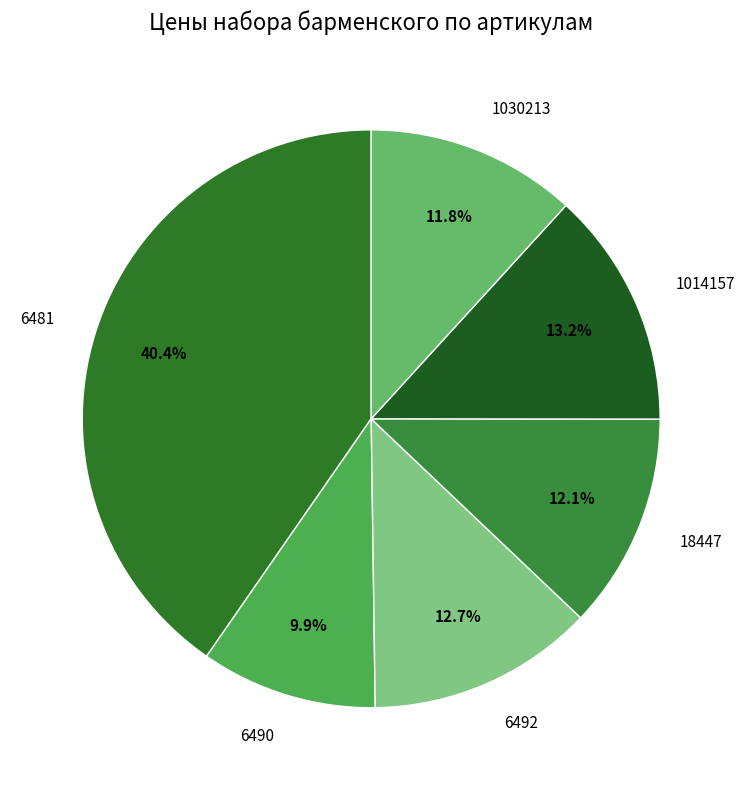

How many segments does this pie chart have?

6